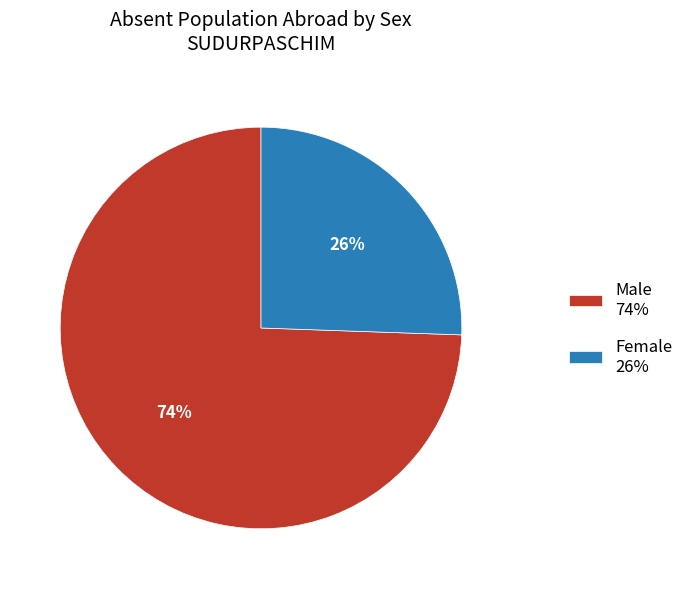

Rank the categories by value from lowest to highest.

Female, Male